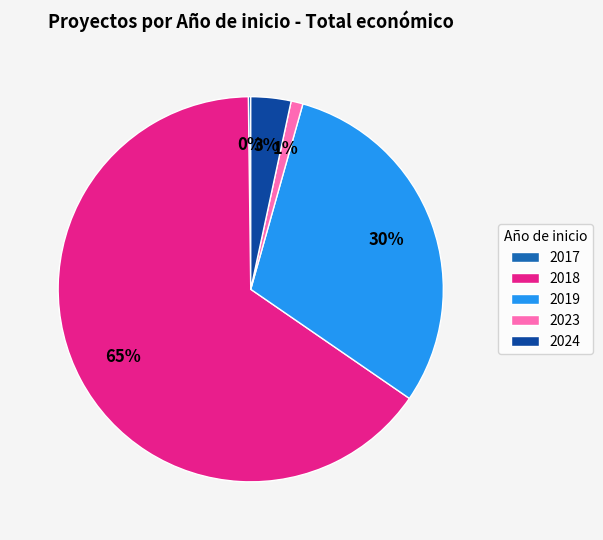

Is it true that 2024 is 11% of the pie?

False